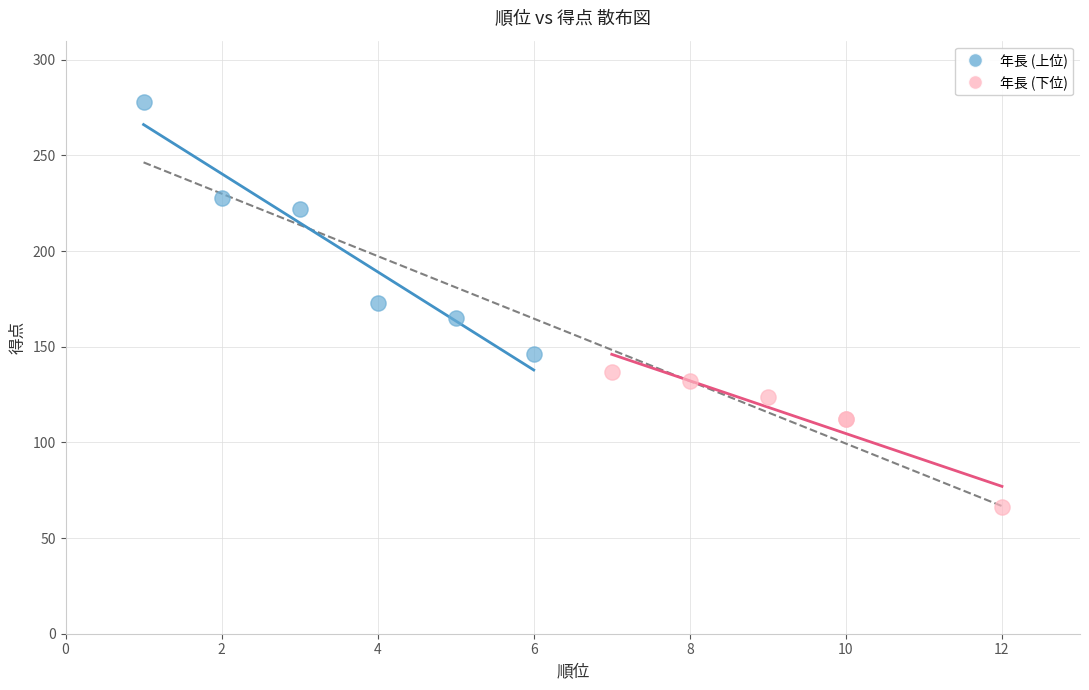

What are all the series names shown in the legend?

年長 (上位), 年長 (下位)